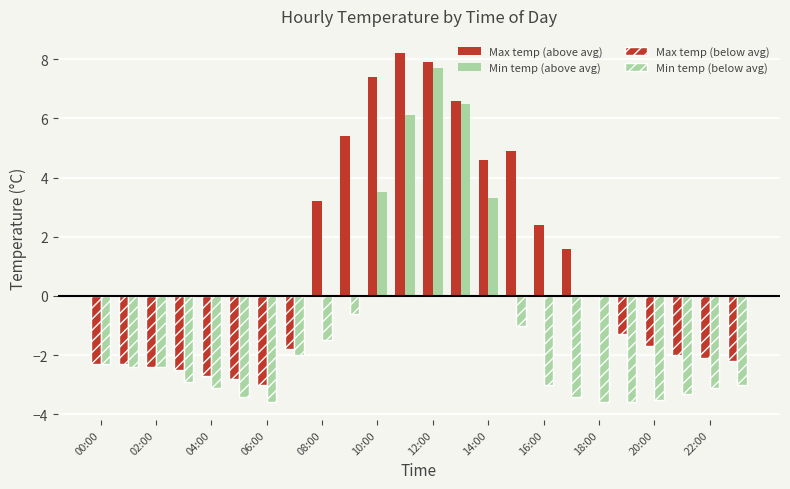

What is the value of the Min temp (below avg) bar at the 19th from the left?

-3.6